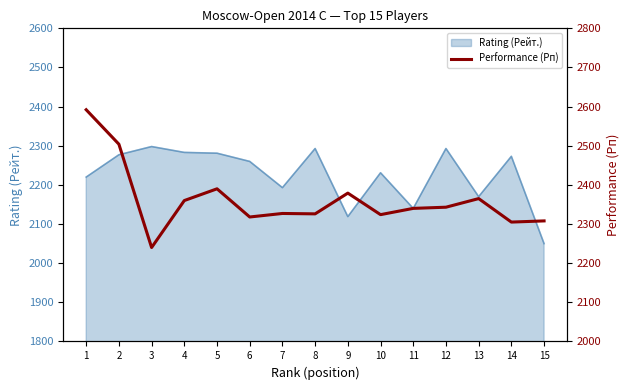

Rank the categories by value from highest to lowest.

1, 2, 5, 9, 13, 4, 12, 11, 7, 8, 10, 6, 15, 14, 3